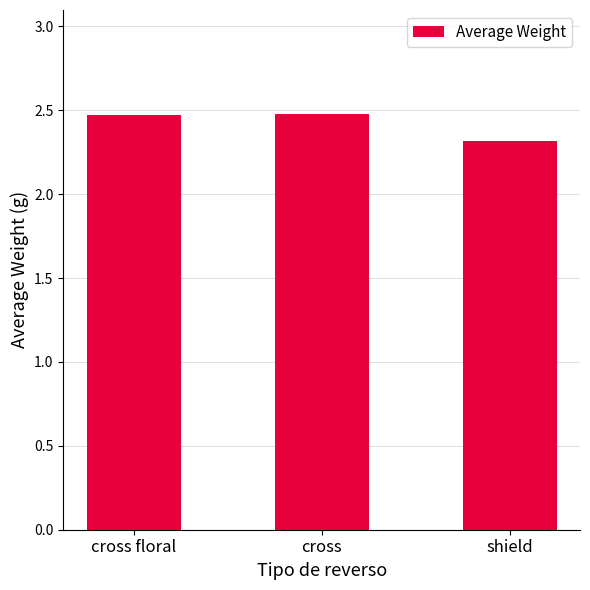

Reading left to right, extract all data points from this chart.

cross floral=2.5	cross=2.5	shield=2.3